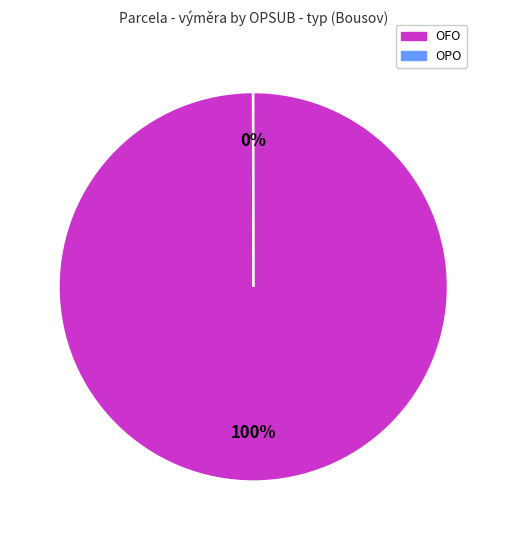

Does any single category account for the majority?

Yes